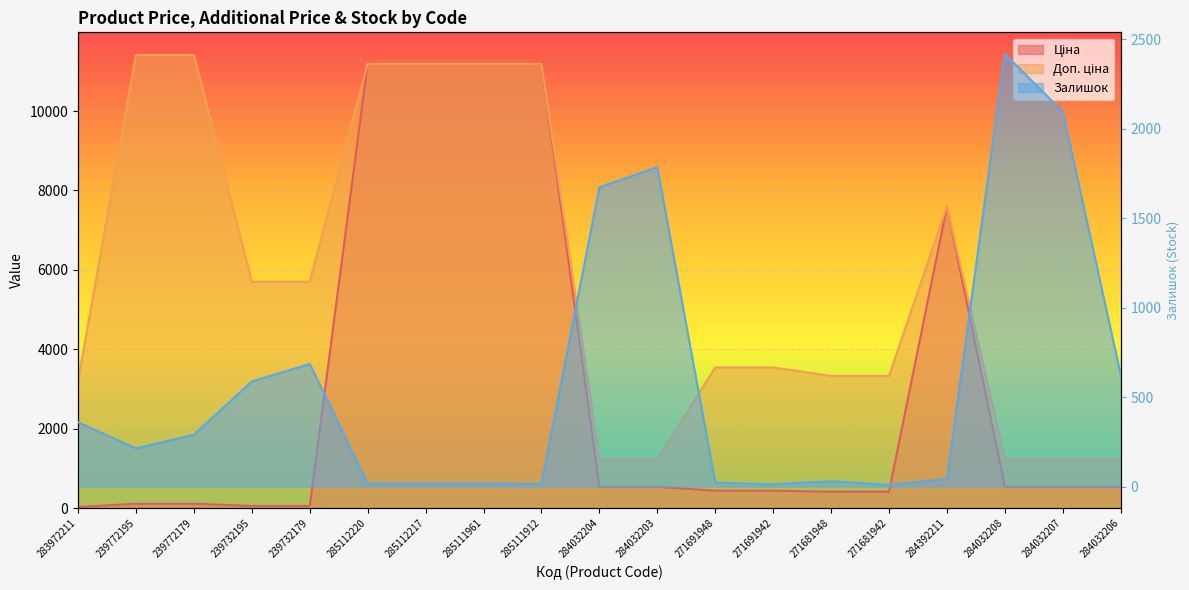

The Доп. ціна series shows 16940.9 at 239772179. True or false?

False